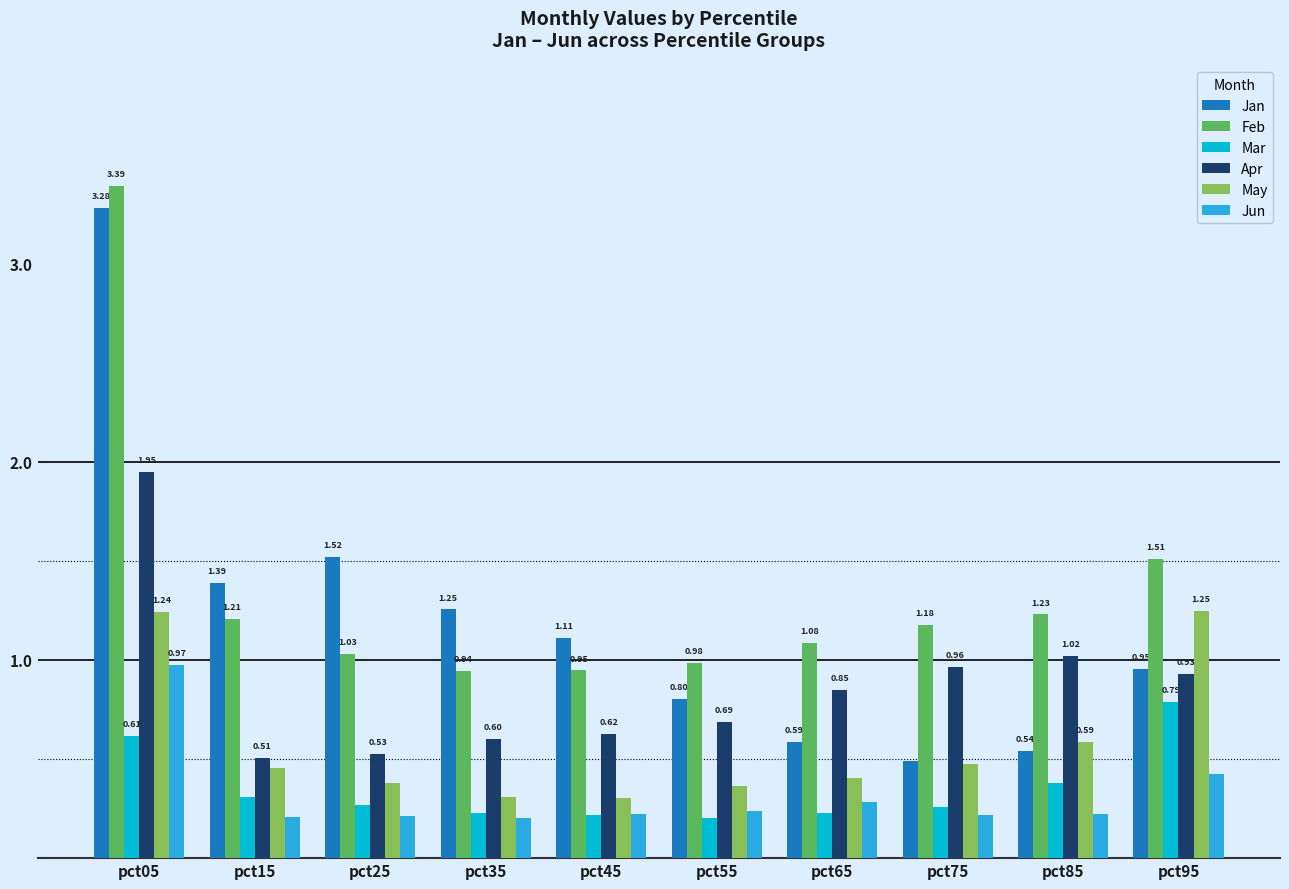

List the series in order of their peak value, lowest first.

Mar, Jun, May, Apr, Jan, Feb